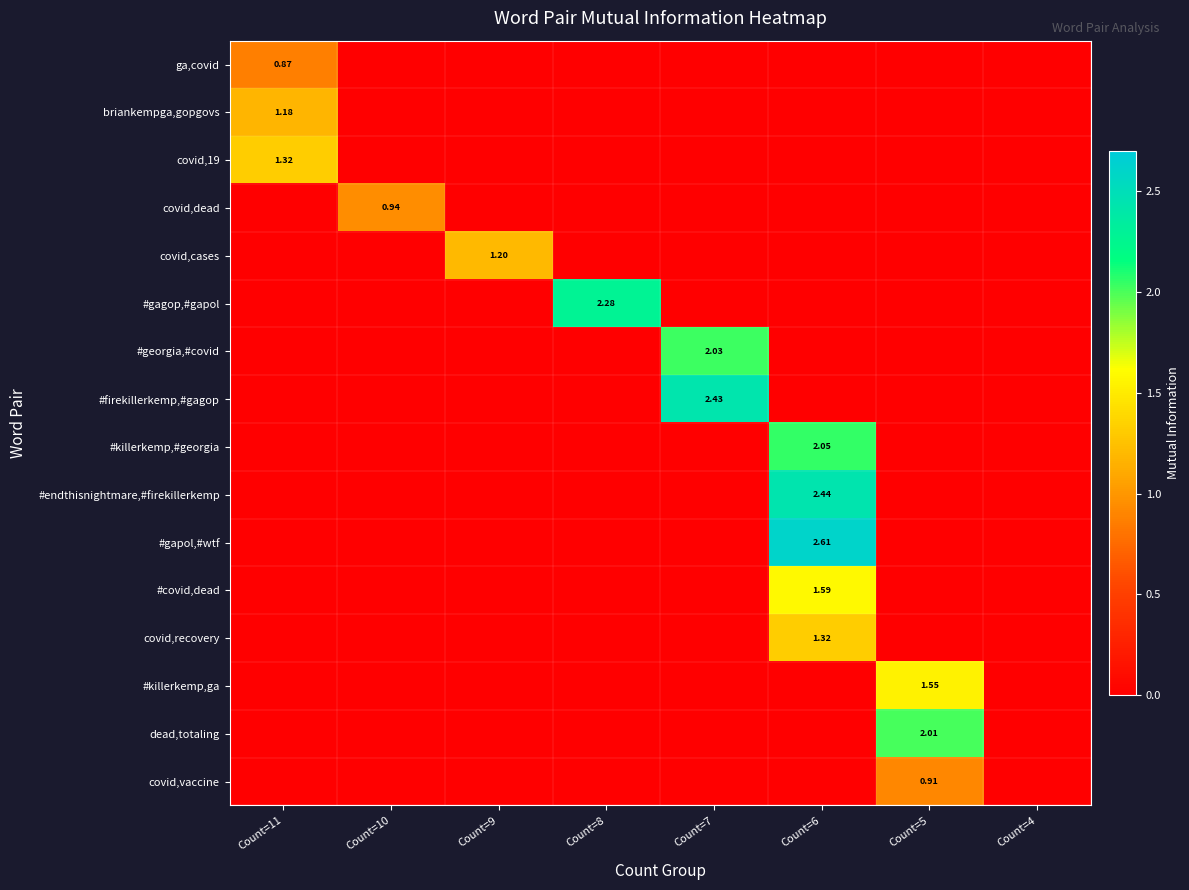

The covid,19 series shows 0.0 at Count=7. True or false?

True